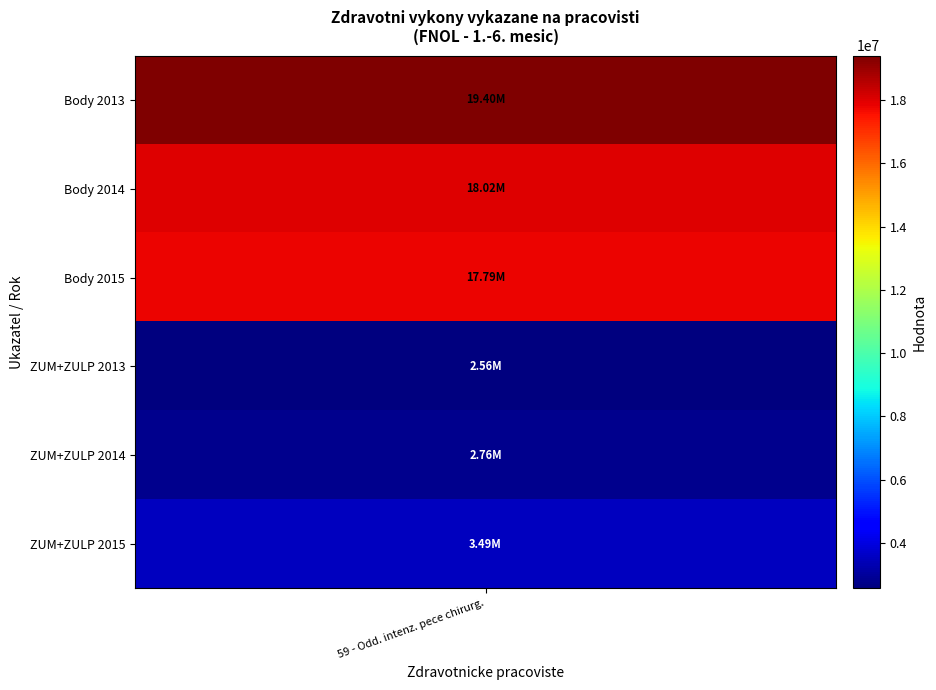

What is the difference between the maximum and minimum values?

16838100.0